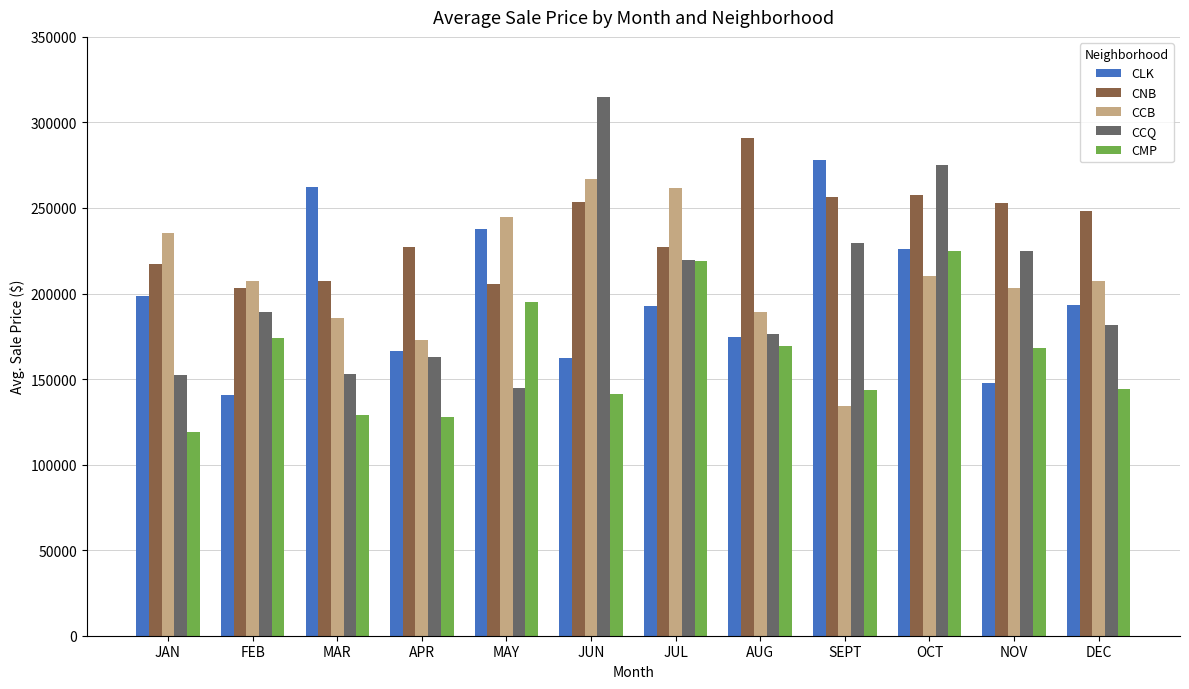

What is the highest value of the CMP series?

224850